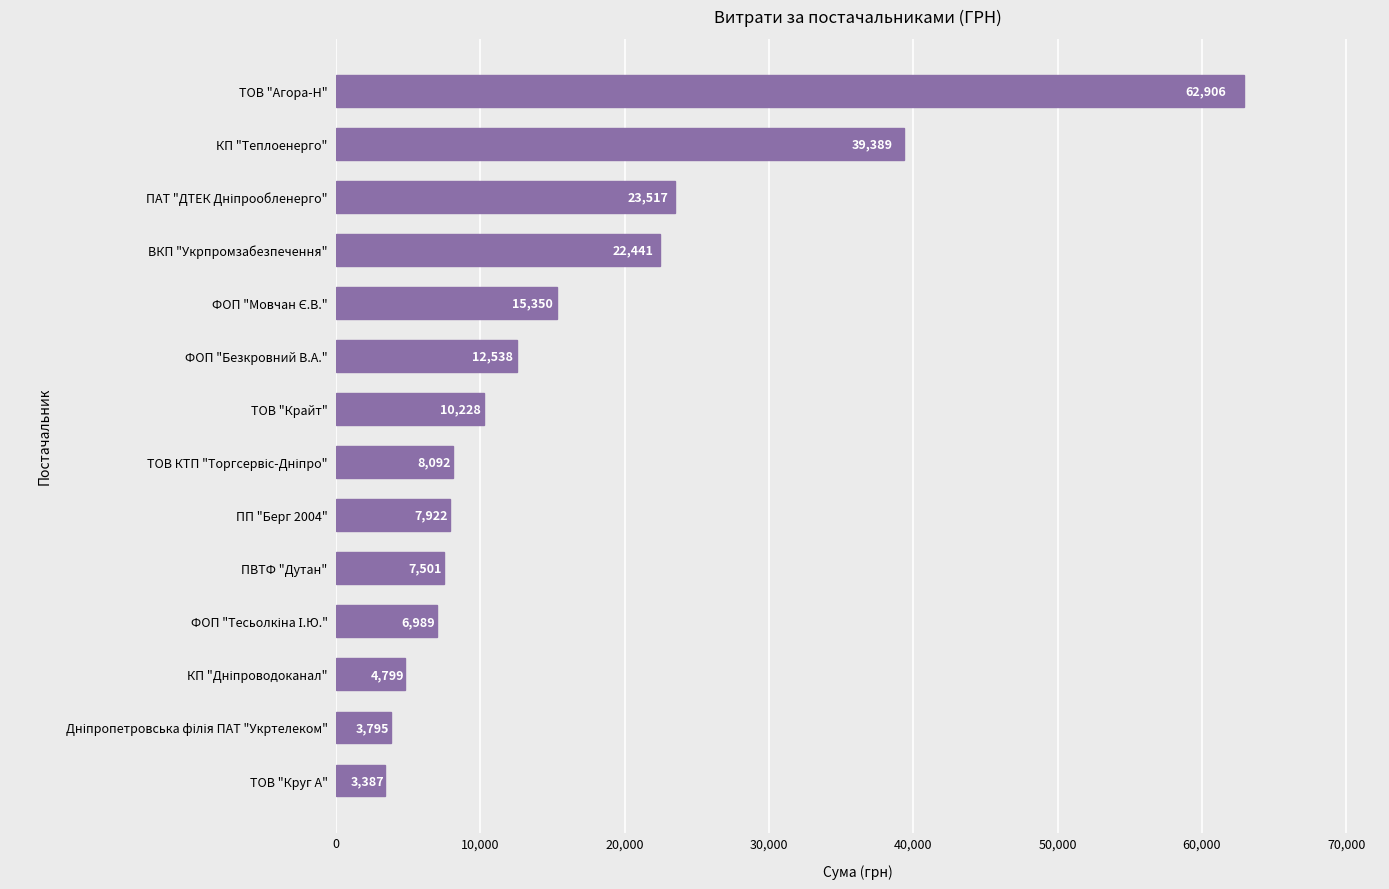

What is the average value?

16346.7